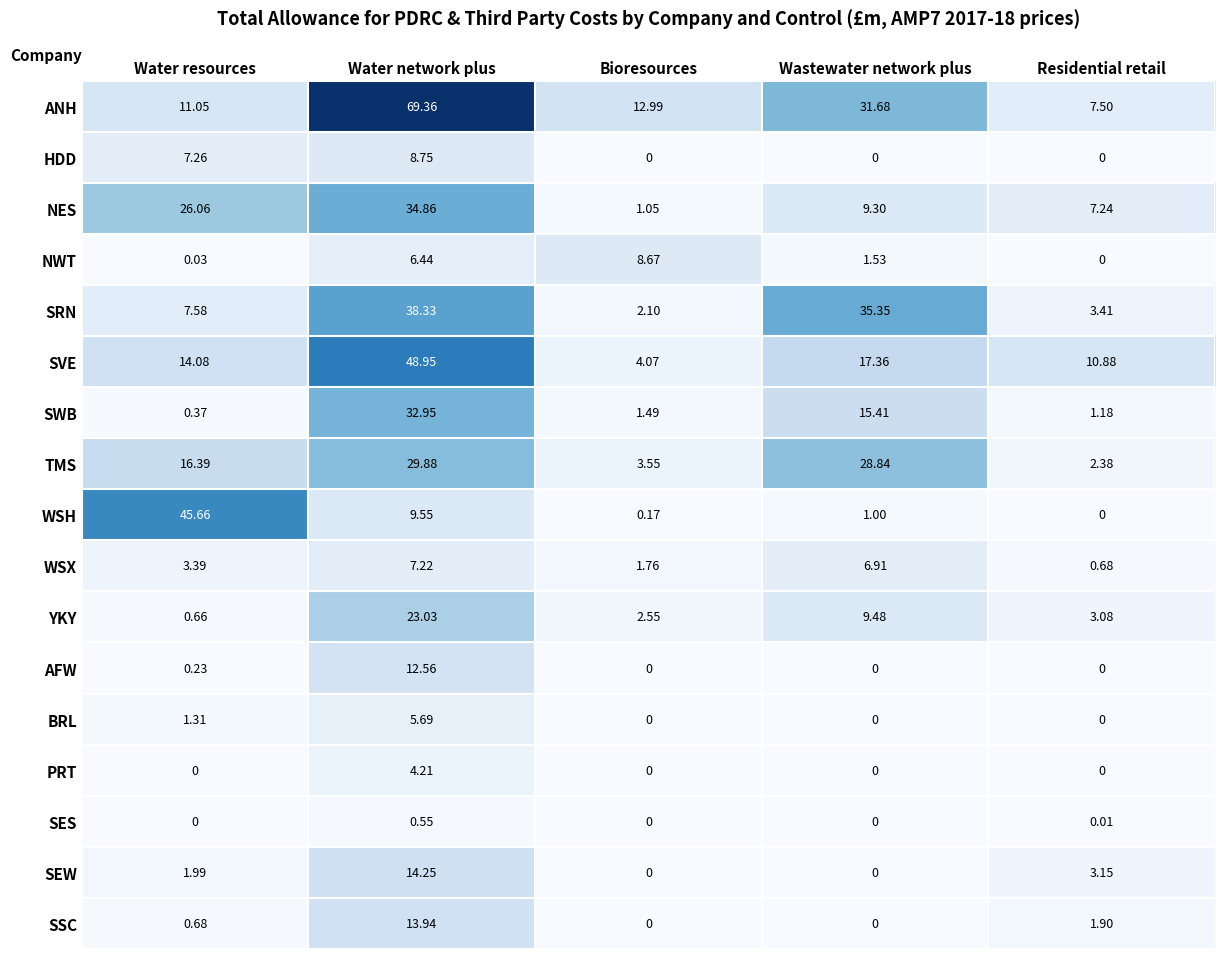

At which label is AFW closest to 6?

Water resources